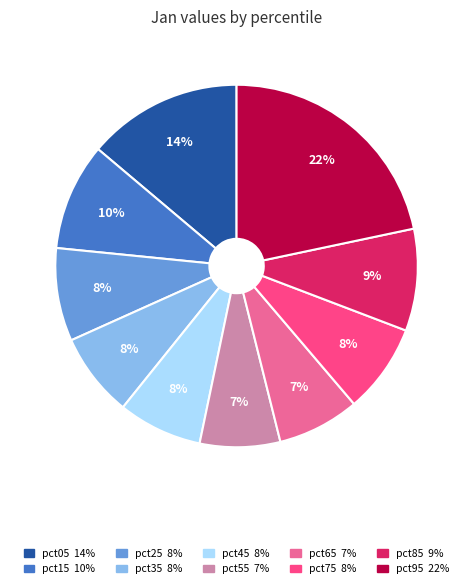

Which slice is the largest?

pct95